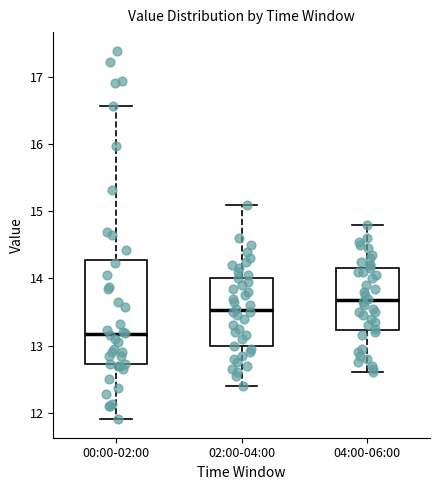

Which box has the lowest median line?

00:00-02:00